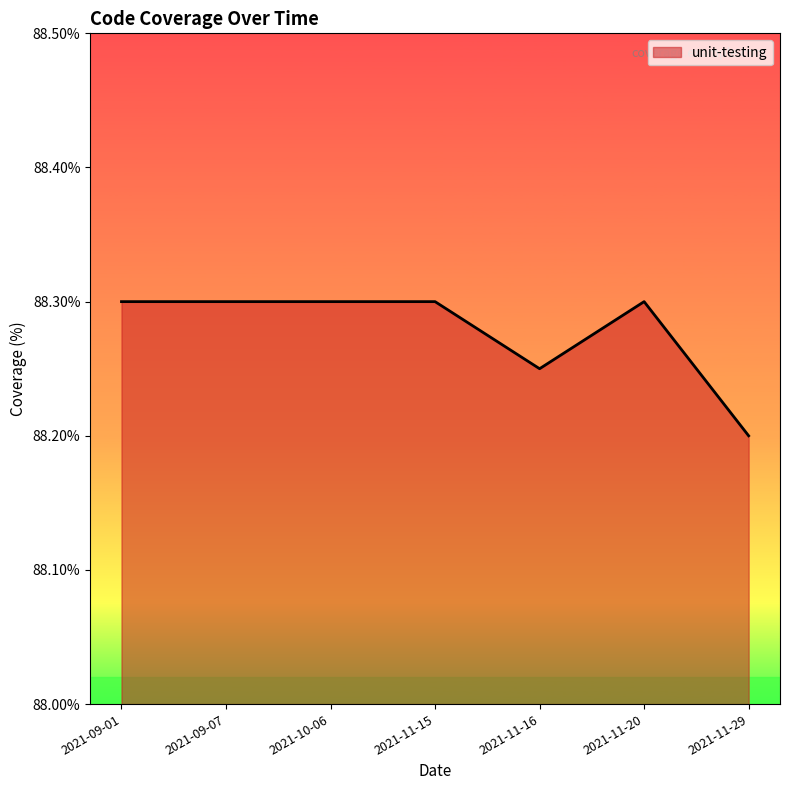

True or false: the data shows 20.4 at 2021-11-29.

False